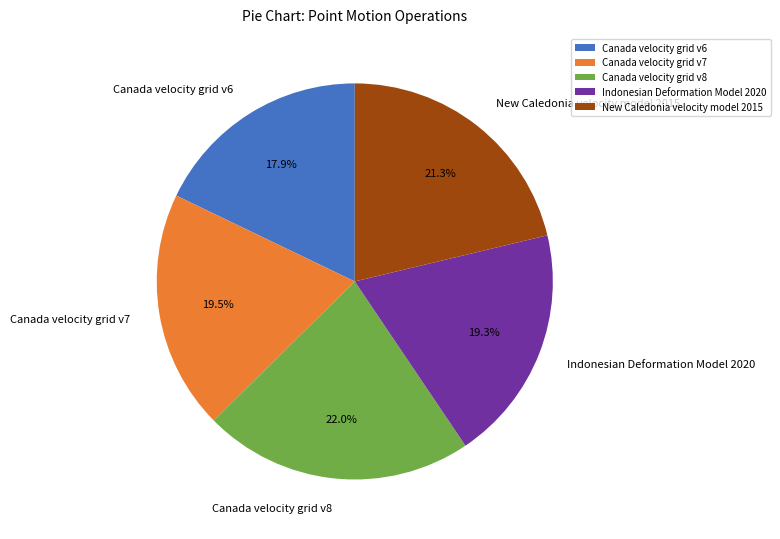

Between Canada velocity grid v8 and Indonesian Deformation Model 2020, which is larger?

Canada velocity grid v8